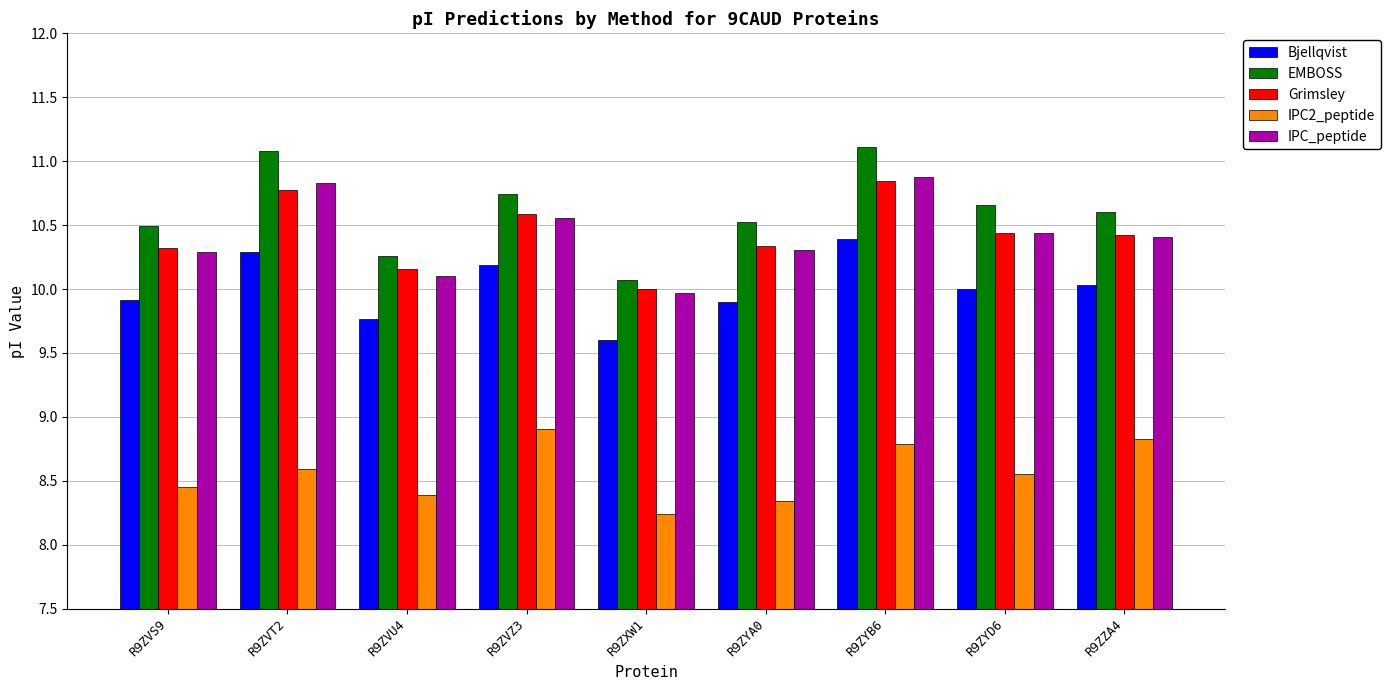

The value of EMBOSS at R9ZZA4 is 18.4. True or false?

False